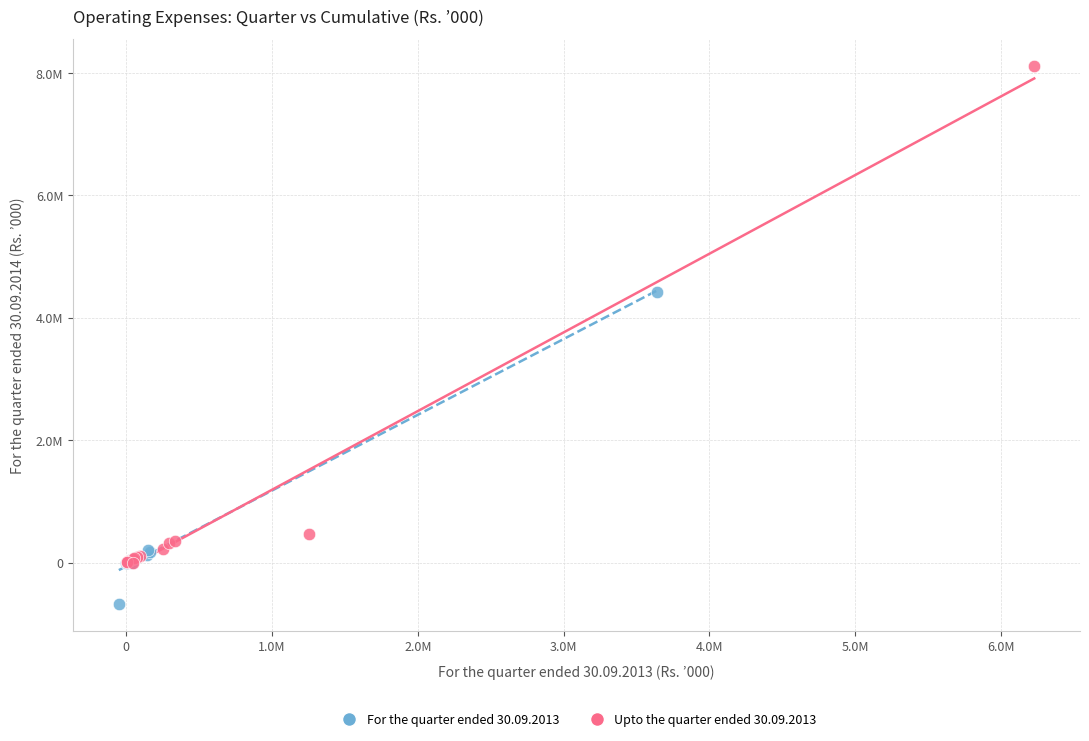

Which series contains the lowest Y value?

For the quarter ended 30.09.2013